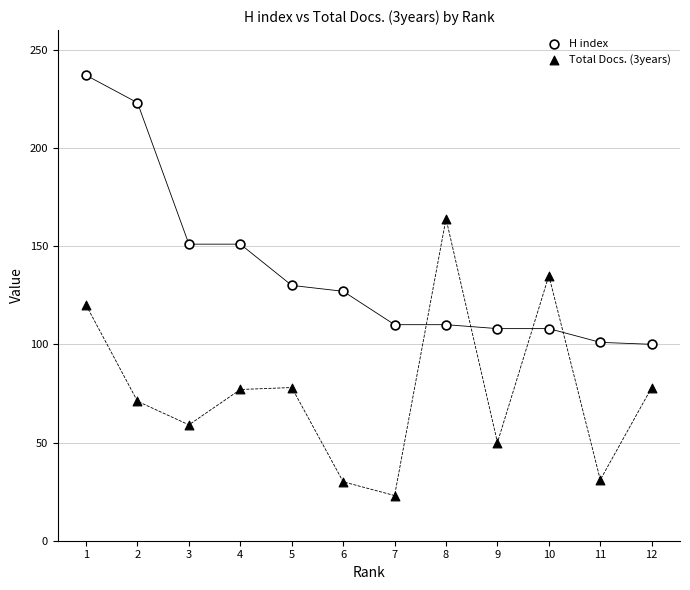

Across all data points, what is the range of X values (max minus min)?

11